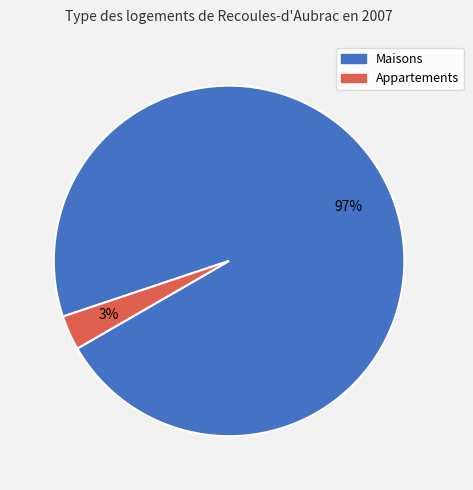

Is there any slice that represents more than half of the pie?

Yes